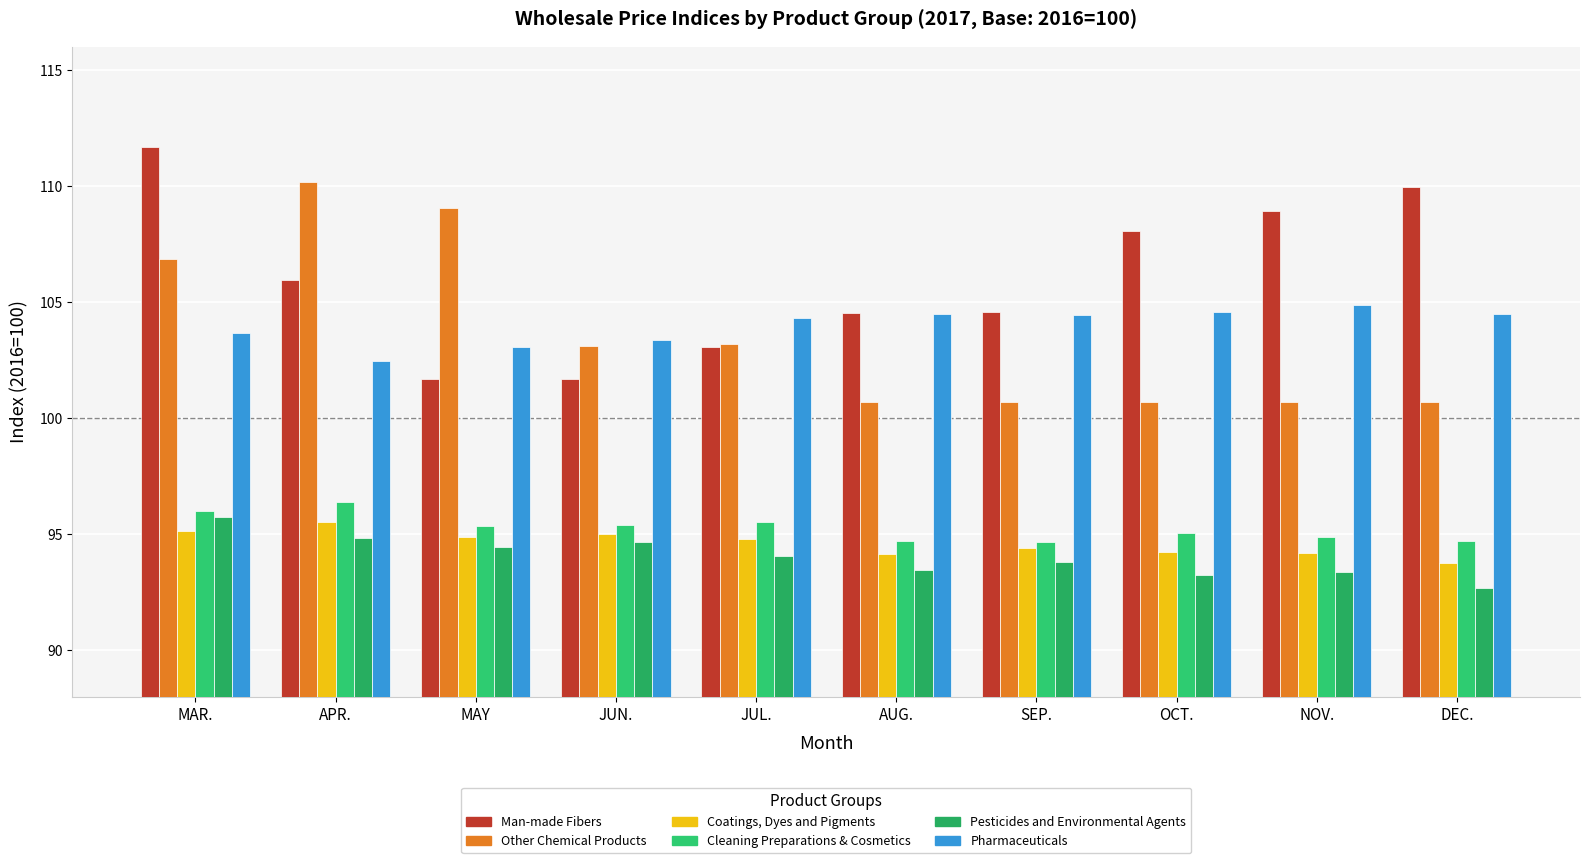

Does the chart contain any negative values?

No